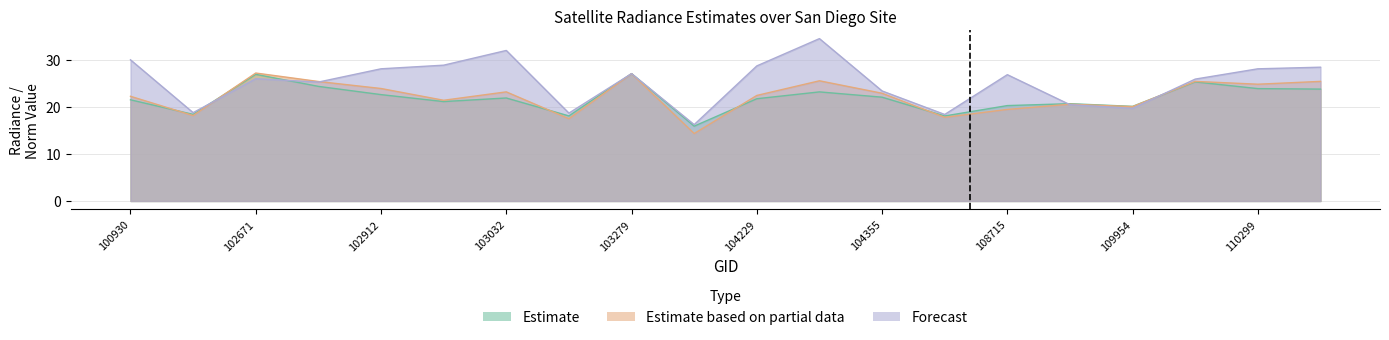

The dnbrad series shows 25.3 at 102792. True or false?

True